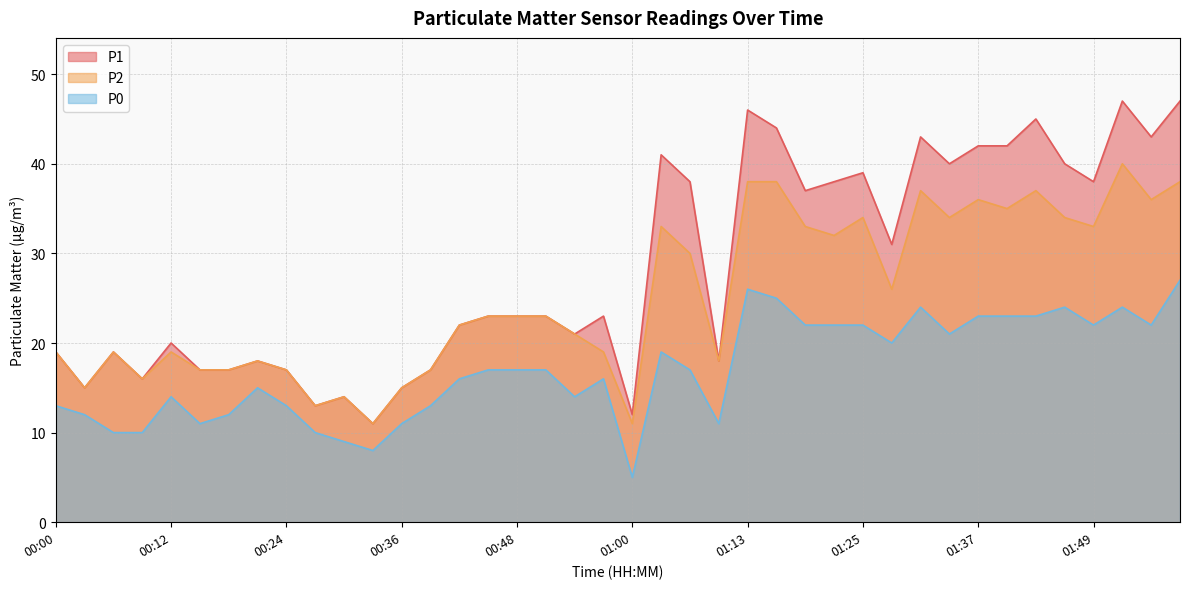

Which label corresponds to the smallest value in the chart?

01:00